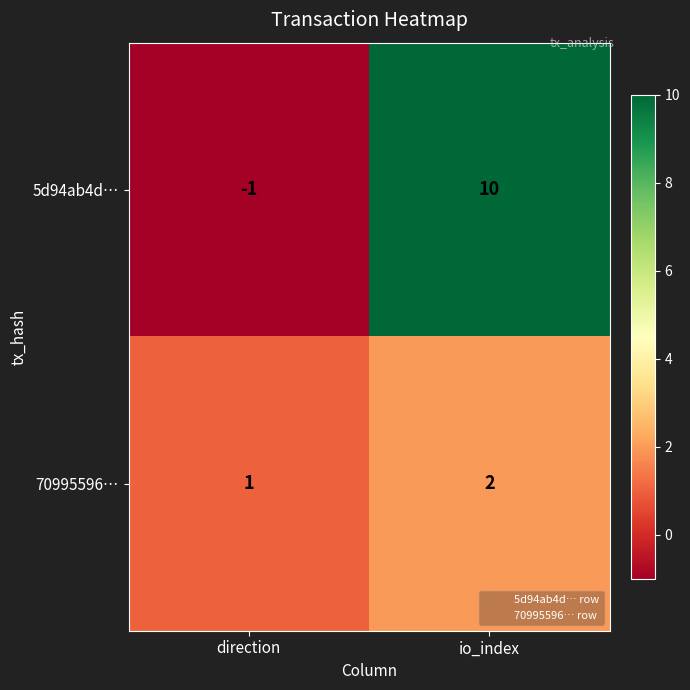

What is the difference between the highest and lowest values at io_index?

8